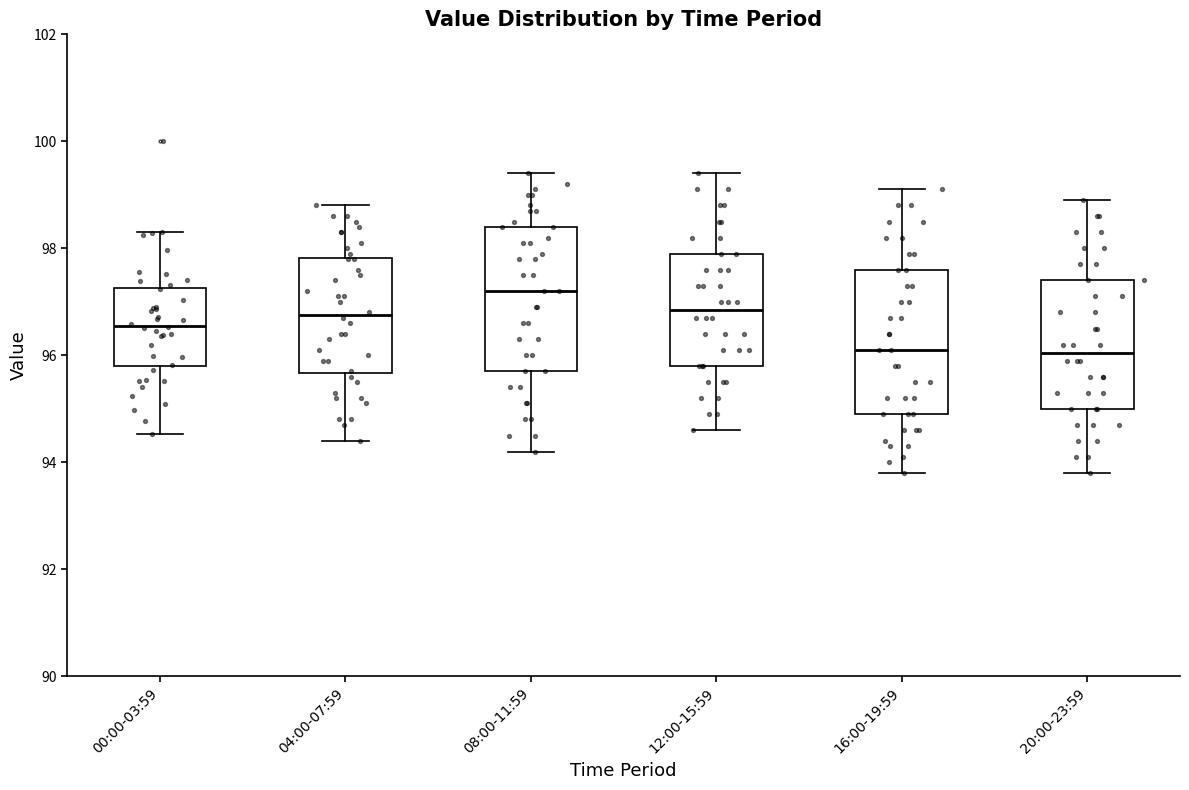

Reading left to right, transcribe this box plot: for each box, give where its median line is, the range the box spans, and where its two whiskers end, as read against the y-axis. The values are not printed on the chart, so give them approximately, as read against the axis.

00:00-03:59: median 96.6, box 95.8 to 97.2, whiskers 94.6 to 98.4
04:00-07:59: median 96.8, box 95.6 to 97.8, whiskers 94.4 to 98.8
08:00-11:59: median 97.2, box 95.8 to 98.4, whiskers 94.2 to 99.4
12:00-15:59: median 96.8, box 95.8 to 98.0, whiskers 94.6 to 99.4
16:00-19:59: median 96.2, box 95.0 to 97.6, whiskers 93.8 to 99.2
20:00-23:59: median 96.0, box 95.0 to 97.4, whiskers 93.8 to 99.0